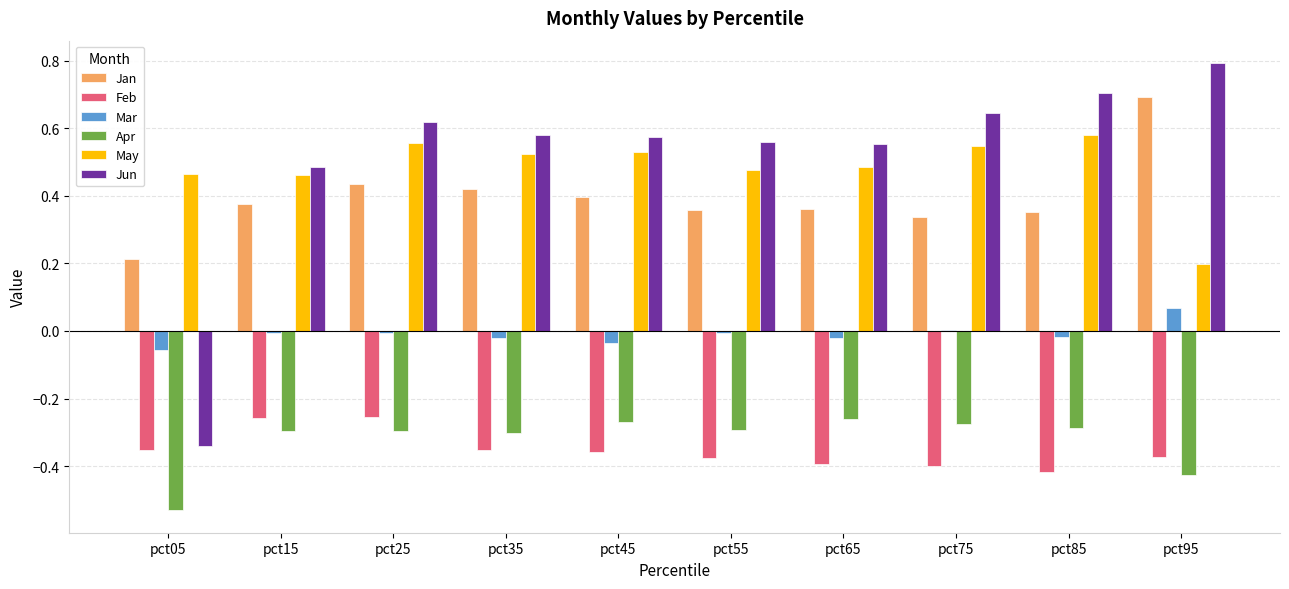

What is the sum of the Jun values at pct55 and pct35?

1.1